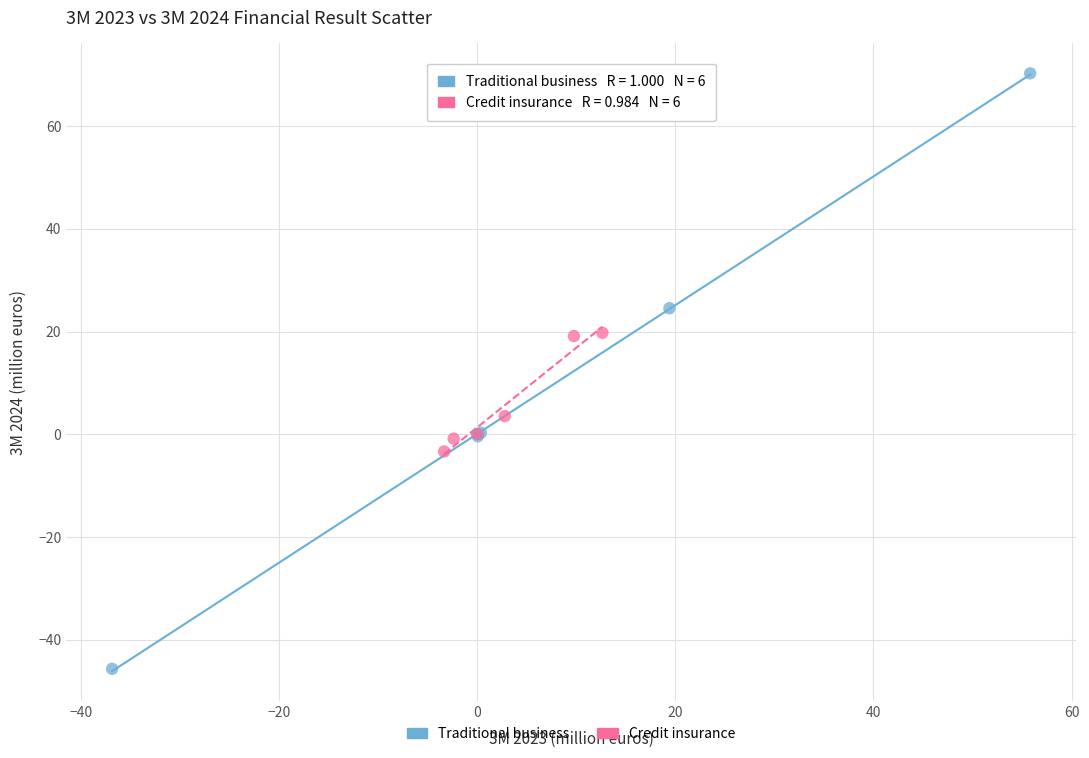

Which series reaches the minimum Y coordinate?

Traditional business